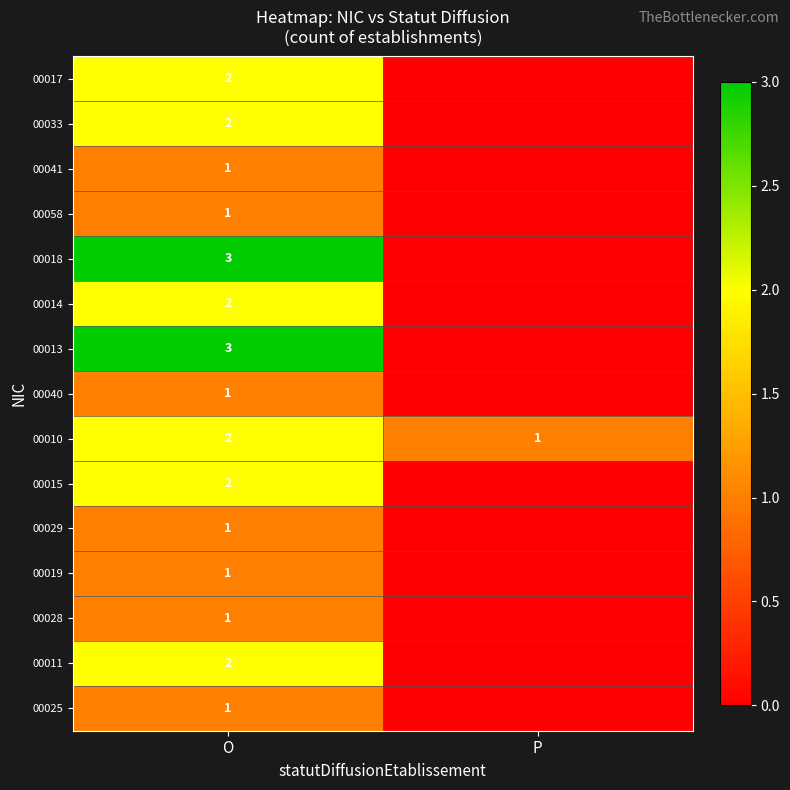

How many distinct data groups are displayed?

15